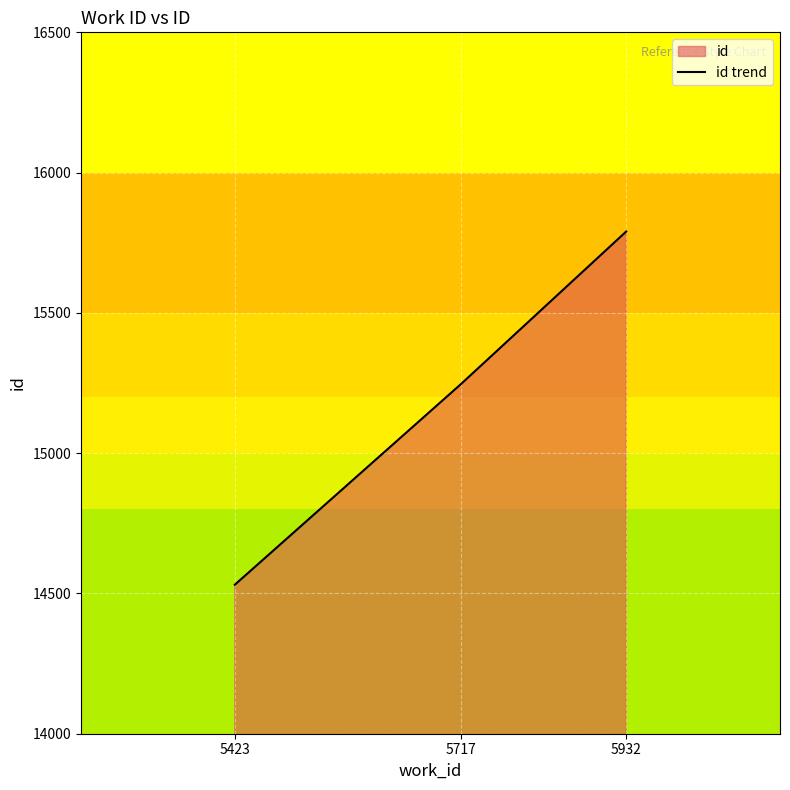

What is the value of the 1st point from the left?

14531